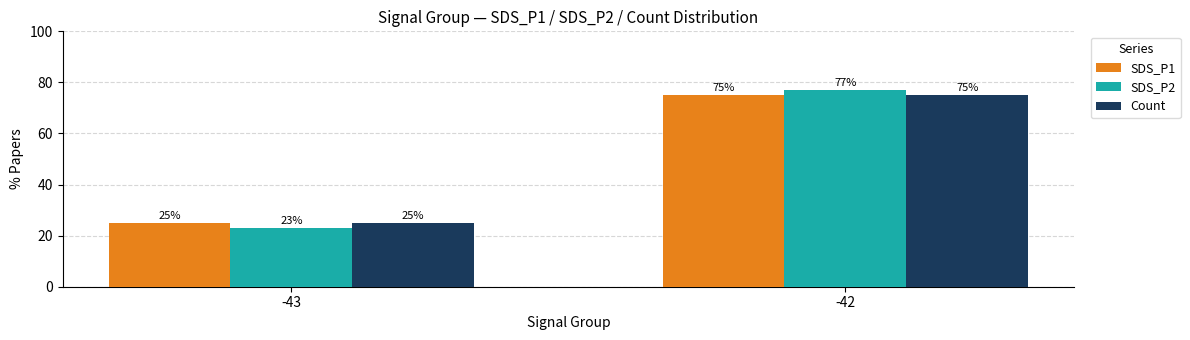

Which label corresponds to the largest value in the chart?

-42